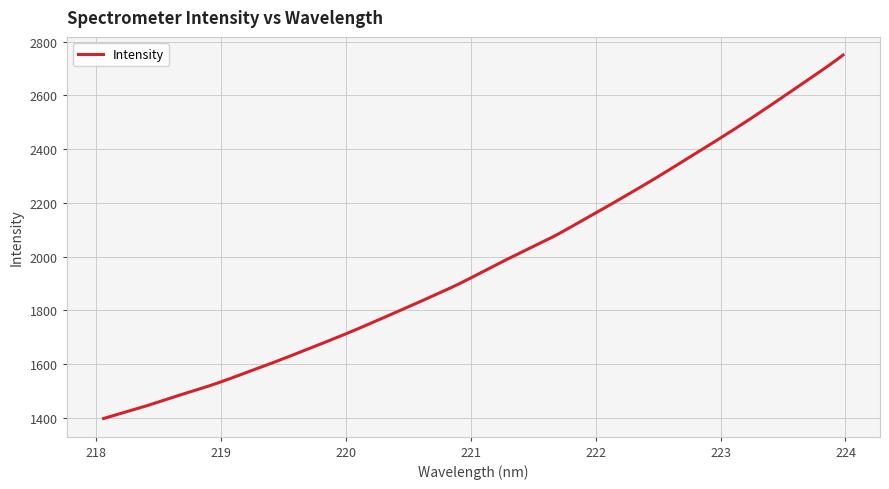

What is the difference between the maximum and minimum values?

1353.3